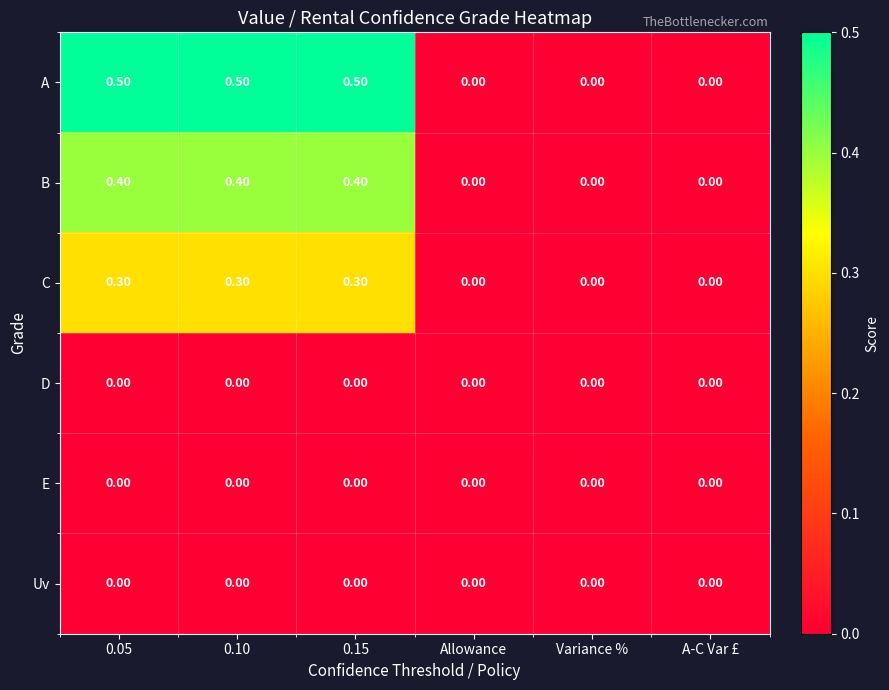

Which series has the largest range (max minus min)?

A